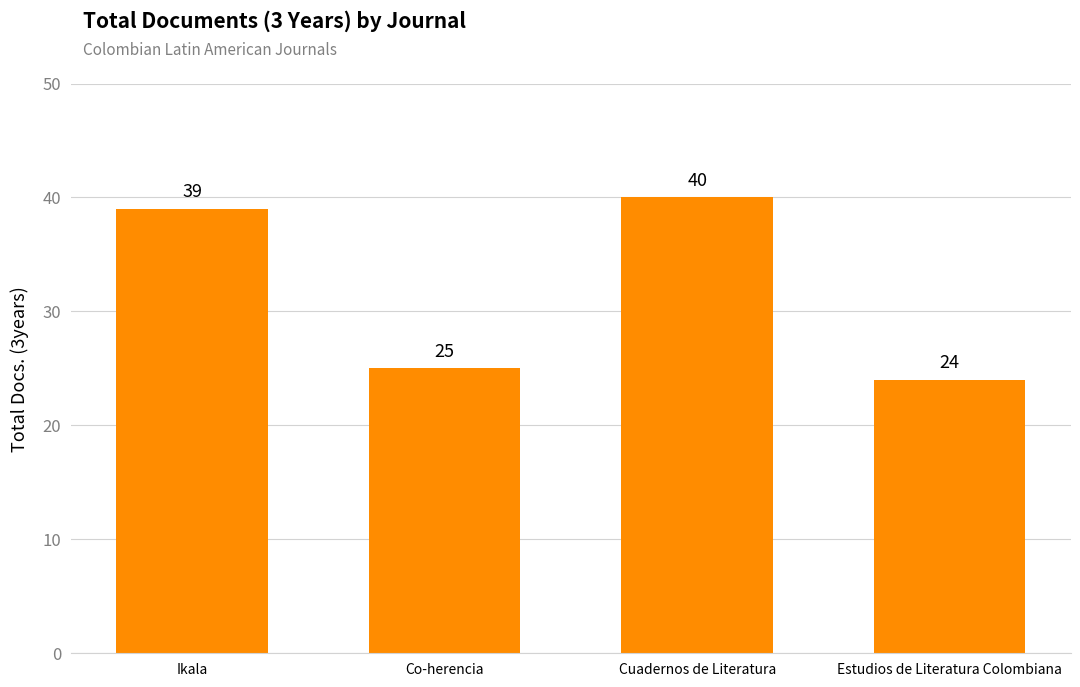

How many bars are there in total?

4